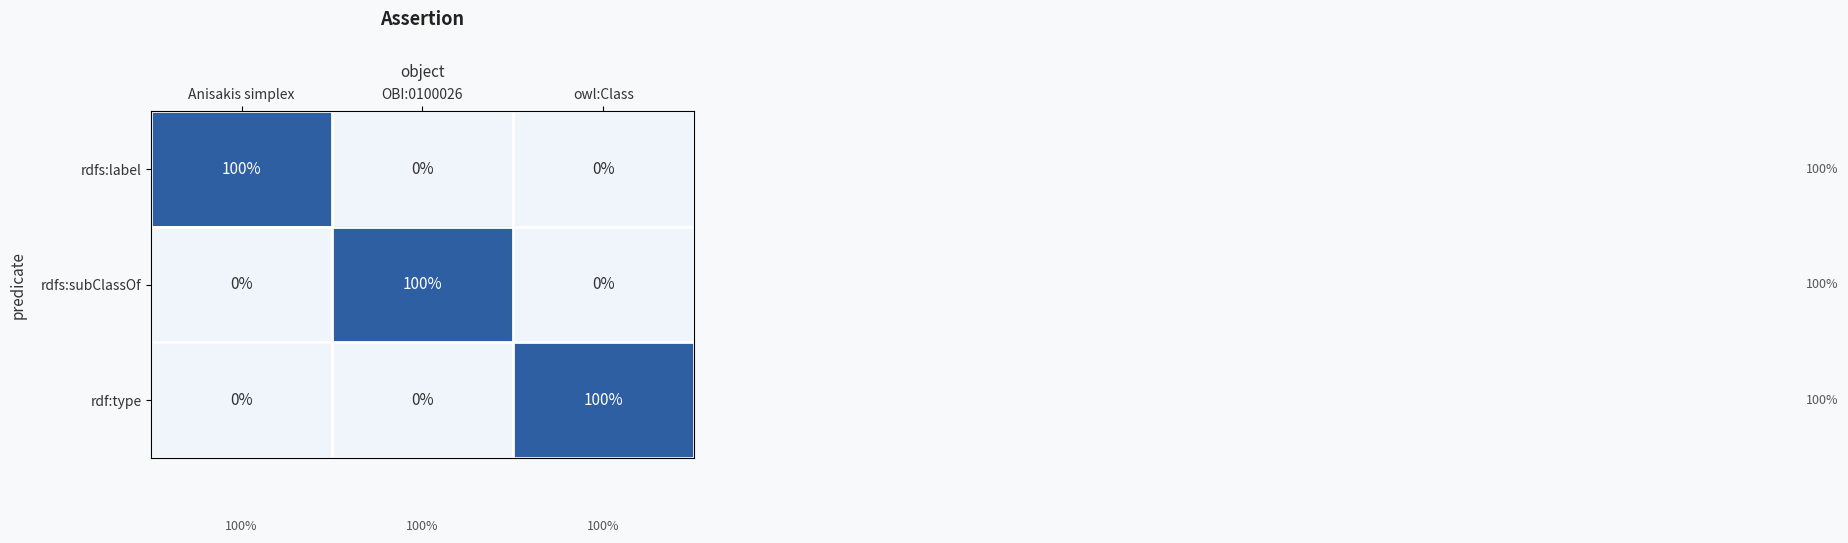

What is the total value across all series at OBI:0100026?

100